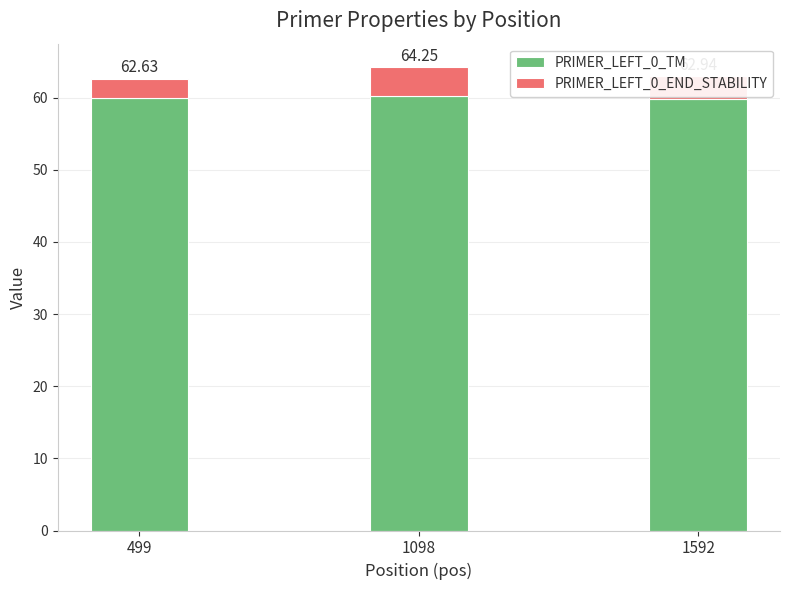

The value of PRIMER_LEFT_0_TM at 1098 is 60.3. True or false?

True